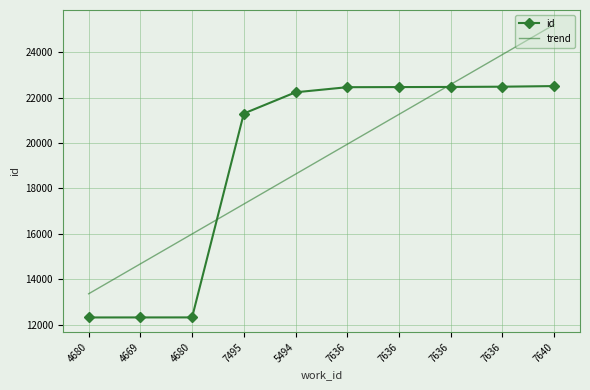

Reading right to left, transcribe all the data shown in this chart.

id: 22515.0	22488.0	22477.0	22471.0	22466.0	22241.0	21305.0	12316.0	12315.0	12314.0
trend: 25223.9	23905.5	22587.0	21268.5	19950.0	18631.6	17313.1	15994.6	14676.1	13357.7